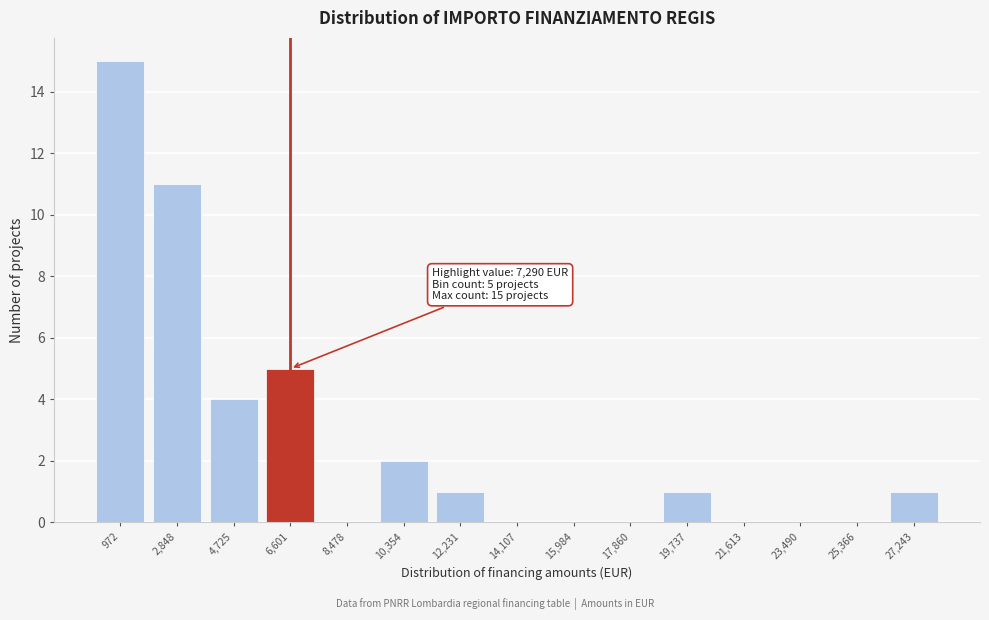

Reading right to left, what are all the values shown in this chart?

27,243=1	25,366=0	23,490=0	21,613=0	19,737=1	17,860=0	15,984=0	14,107=0	12,231=1	10,354=2	8,478=0	6,601=5	4,725=4	2,848=11	972=15